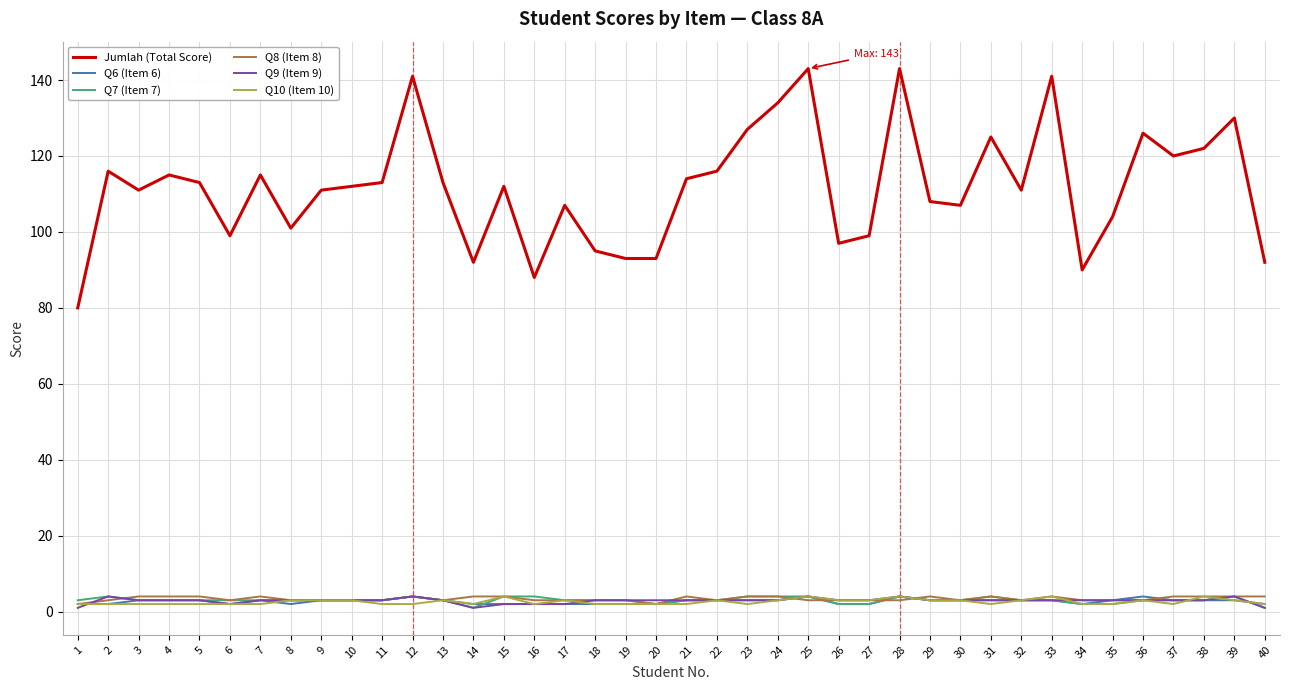

What are all the series names shown in the legend?

Jumlah (Total Score), Q6 (Item 6), Q7 (Item 7), Q8 (Item 8), Q9 (Item 9), Q10 (Item 10)